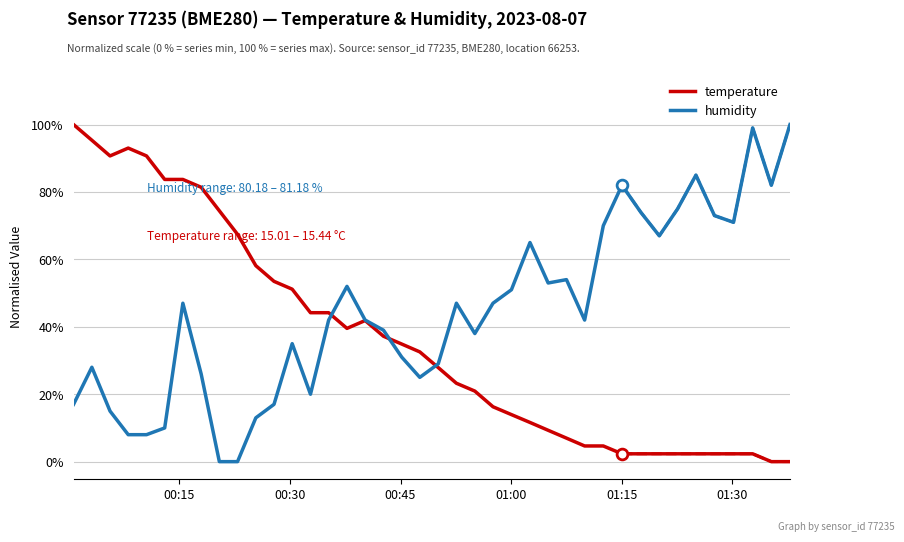

Is the value of humidity at 00:30 greater than the value of temperature at 35?

Yes